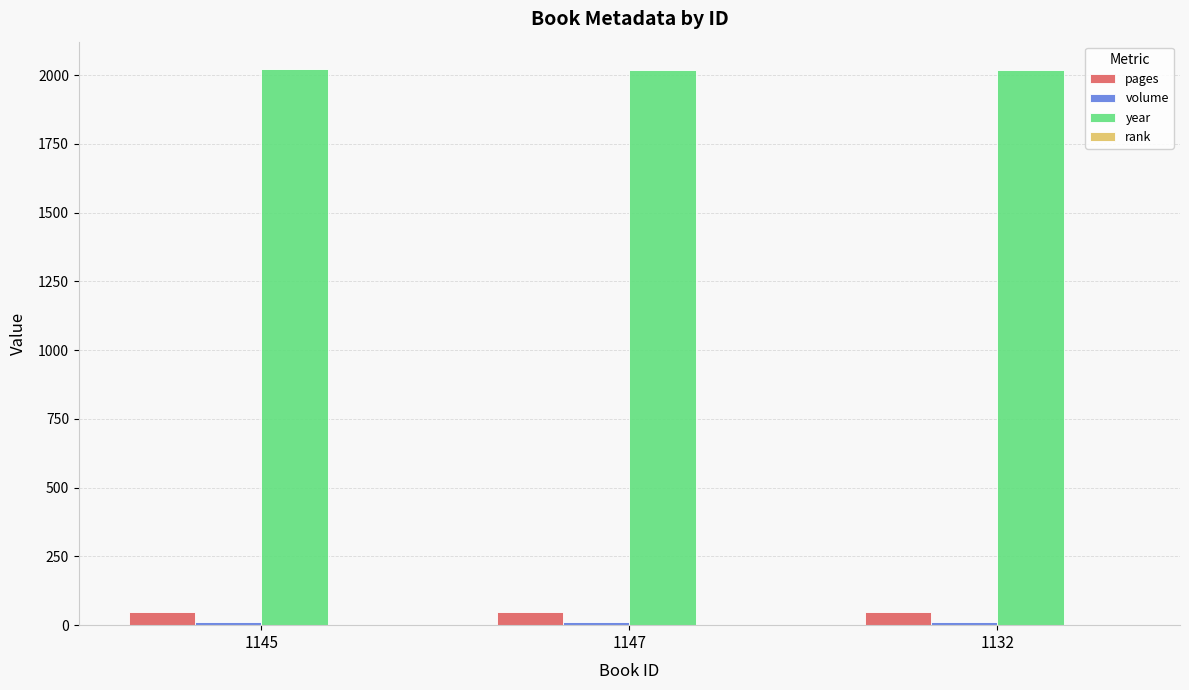

The value of year at 1132 is 487. True or false?

False